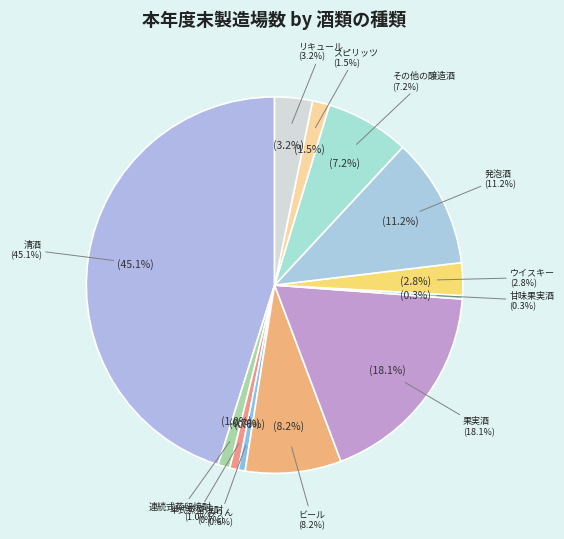

True or false: 粉末酒 accounts for 0% of the total.

True